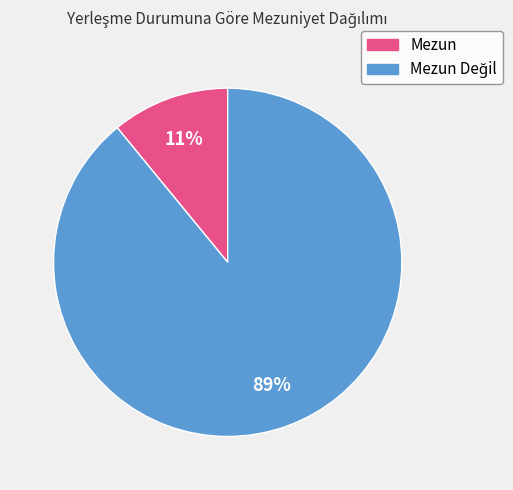

To the nearest percent, what percentage of the pie is Mezun?

11%